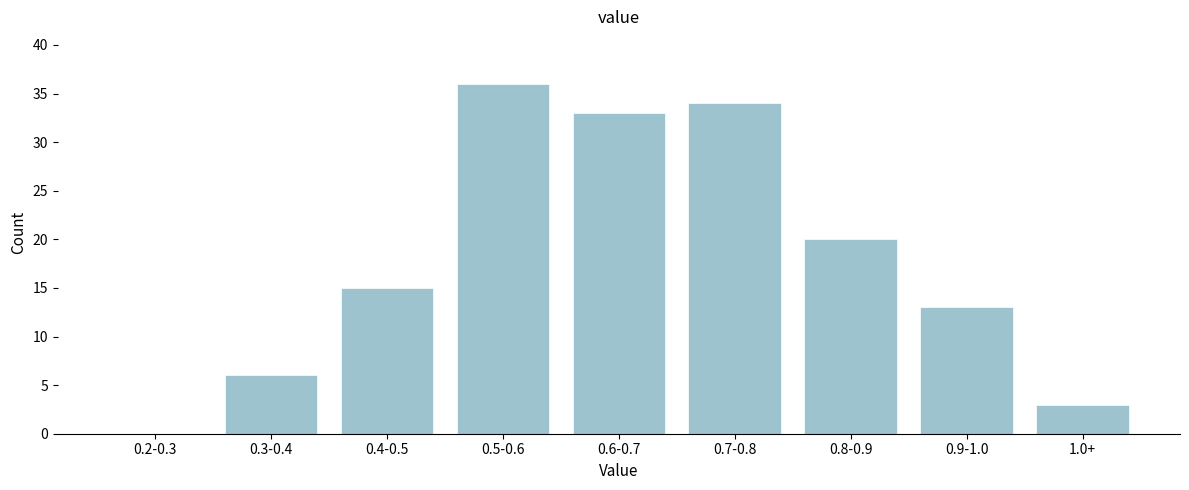

Reading right to left, what are all the values shown in this chart?

1.0+=3	0.9-1.0=13	0.8-0.9=20	0.7-0.8=34	0.6-0.7=33	0.5-0.6=36	0.4-0.5=15	0.3-0.4=6	0.2-0.3=0